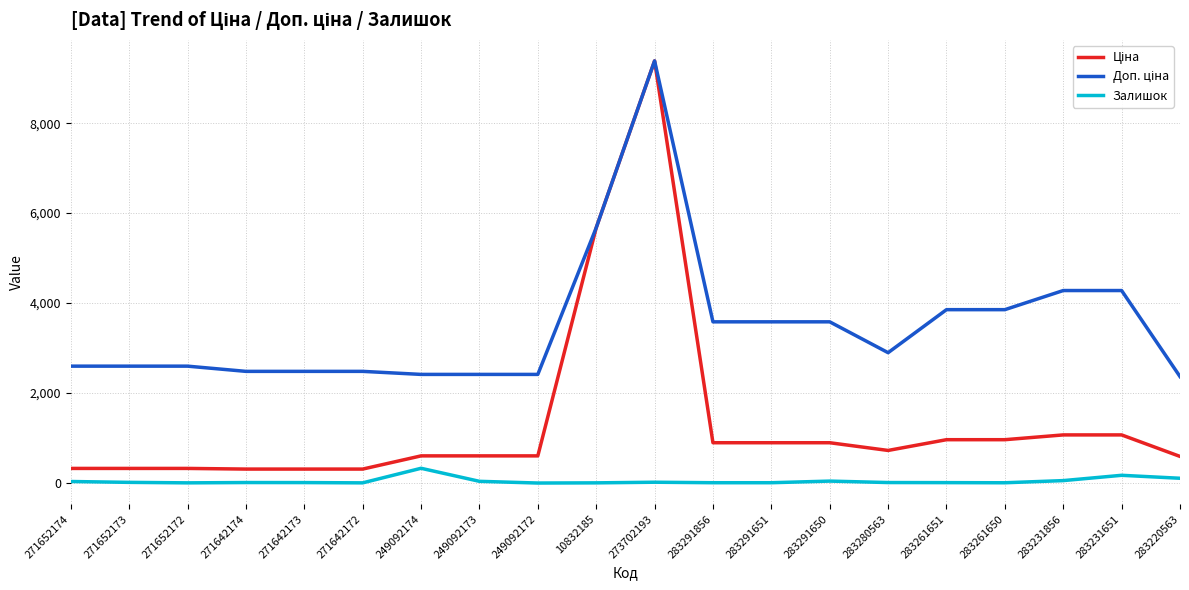

What position from the left is 249092173?

8